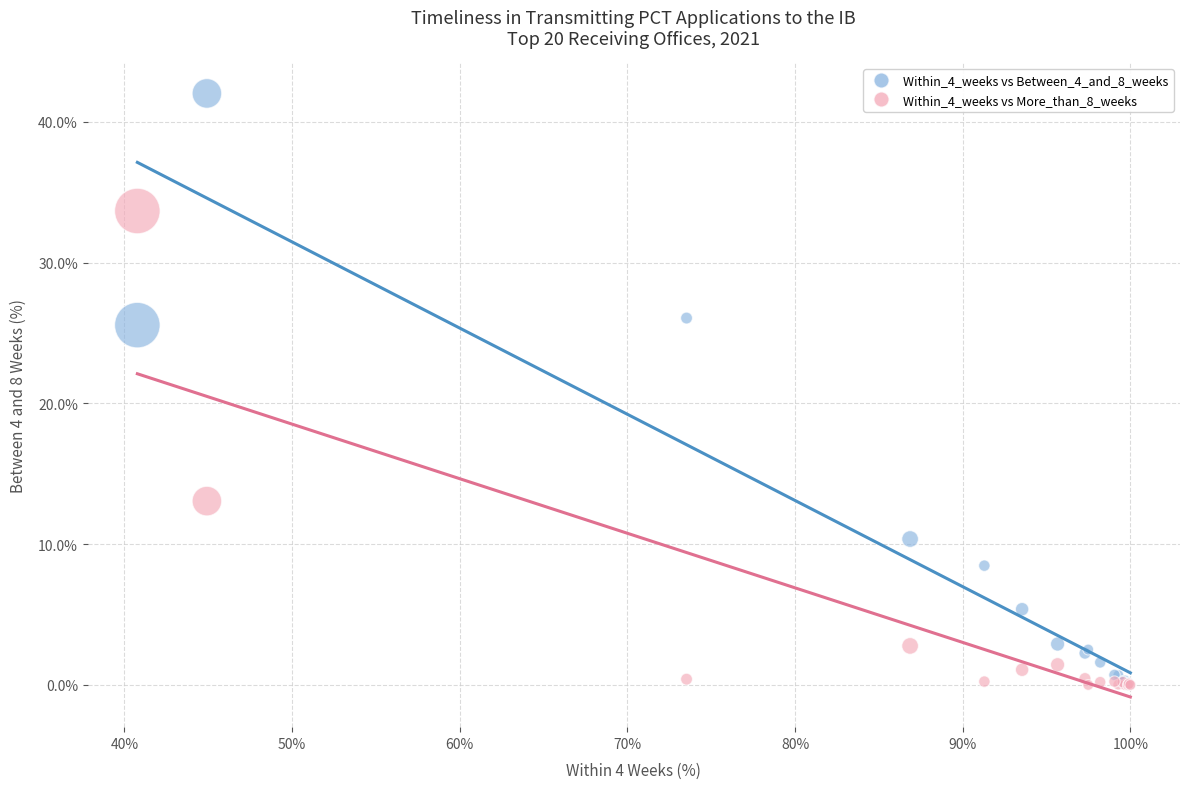

Which series has the widest spread of Y values?

Within_4_weeks vs Between_4_and_8_weeks